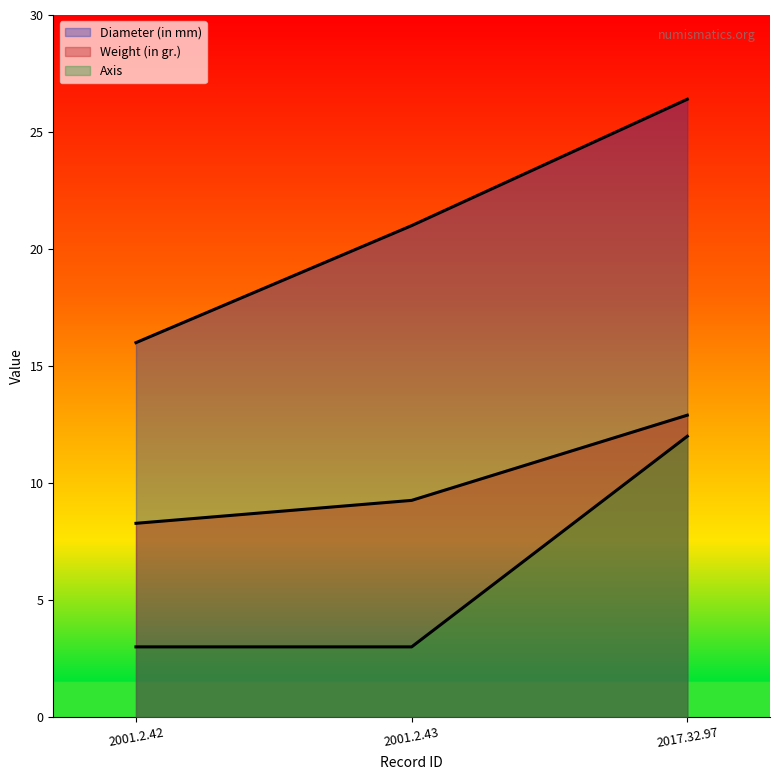

What position from the left is 2001.2.42?

1